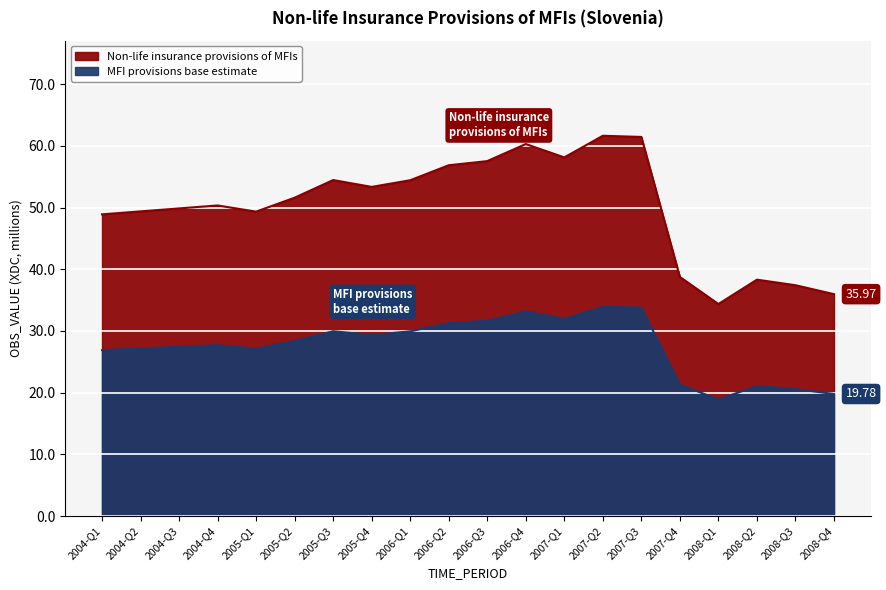

Which category has the highest value across all series?

2007-Q2